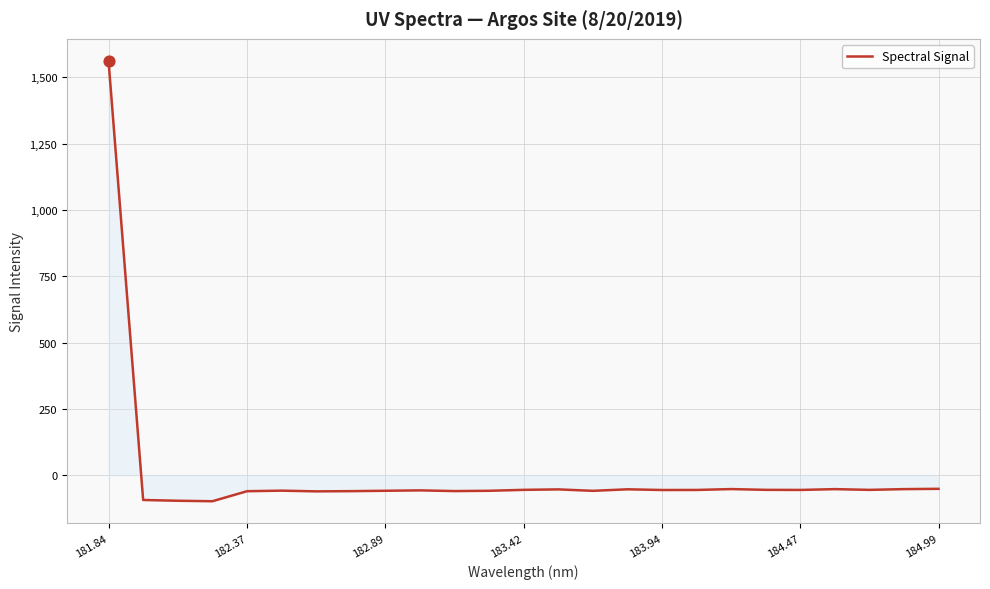

What is the greatest value displayed?

1561.8